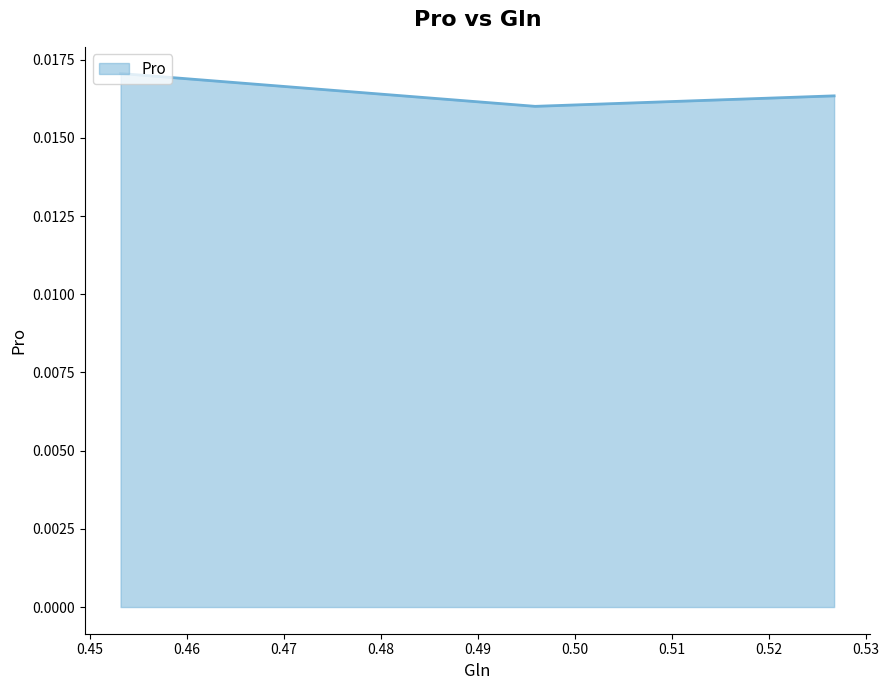

Count the values in the range 0 to 1.

3